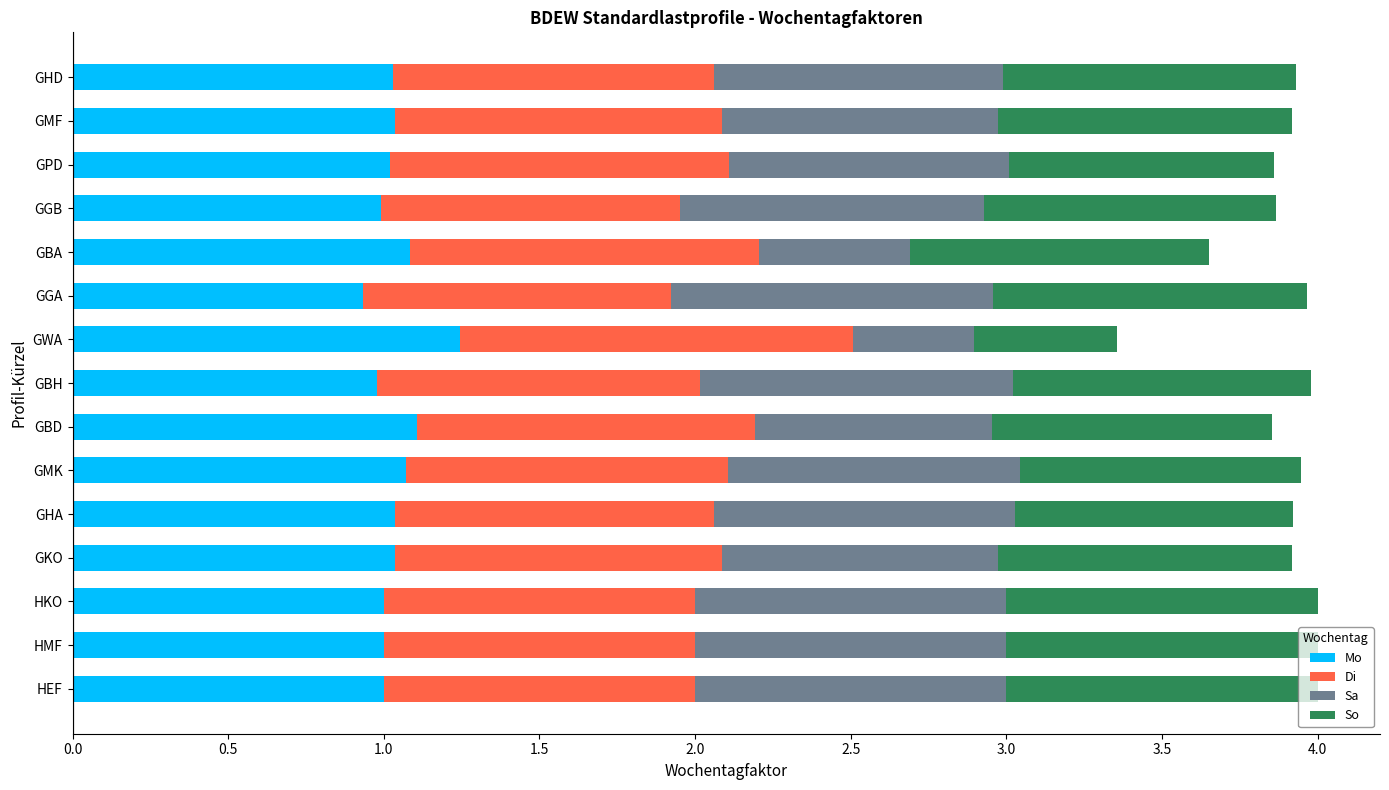

True or false: Mo has a value of 1.6 at GBH.

False